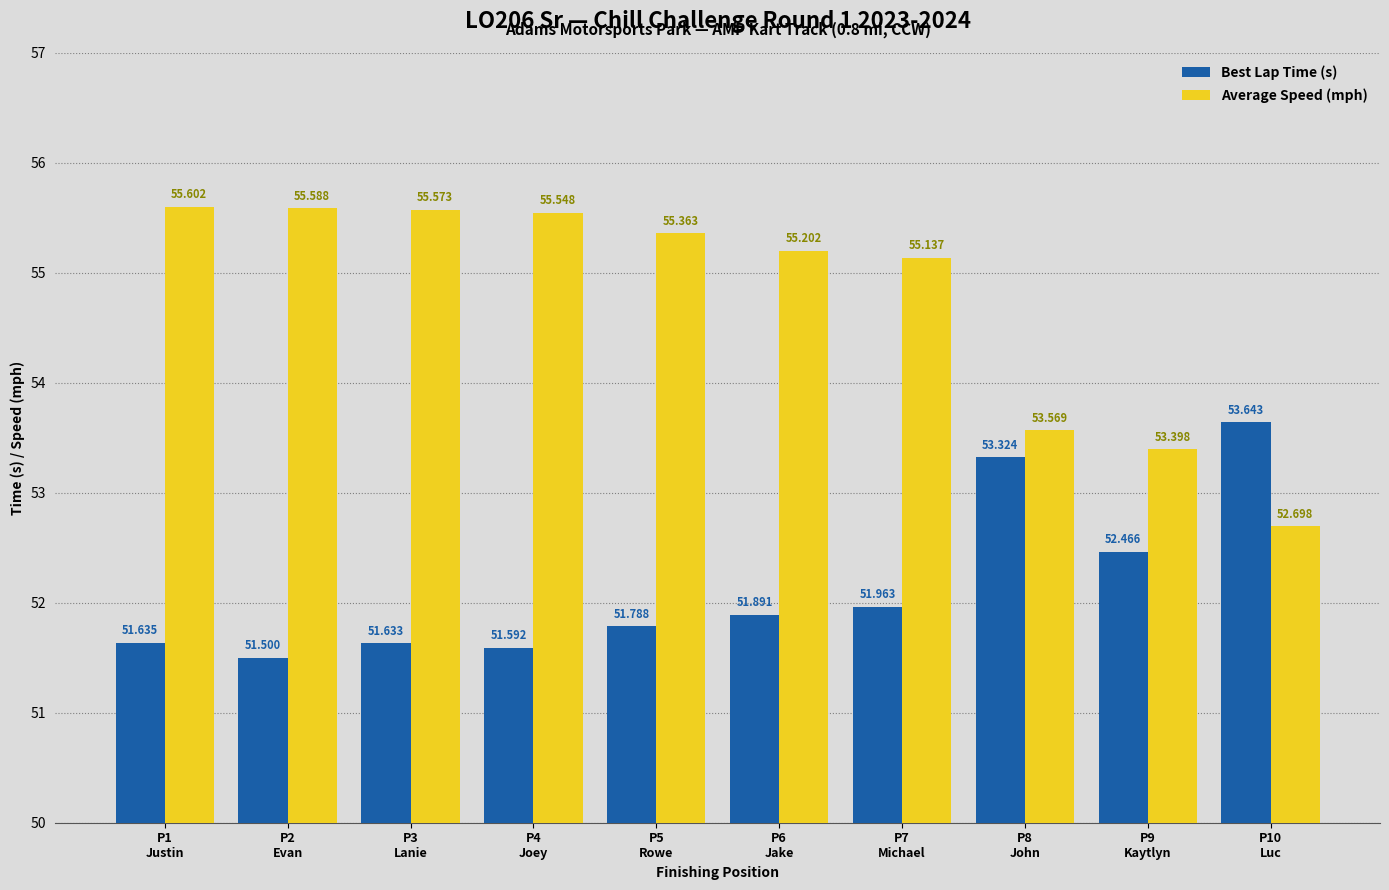

The value of Best Lap Time (s) at P7
Michael is 52.0. True or false?

True